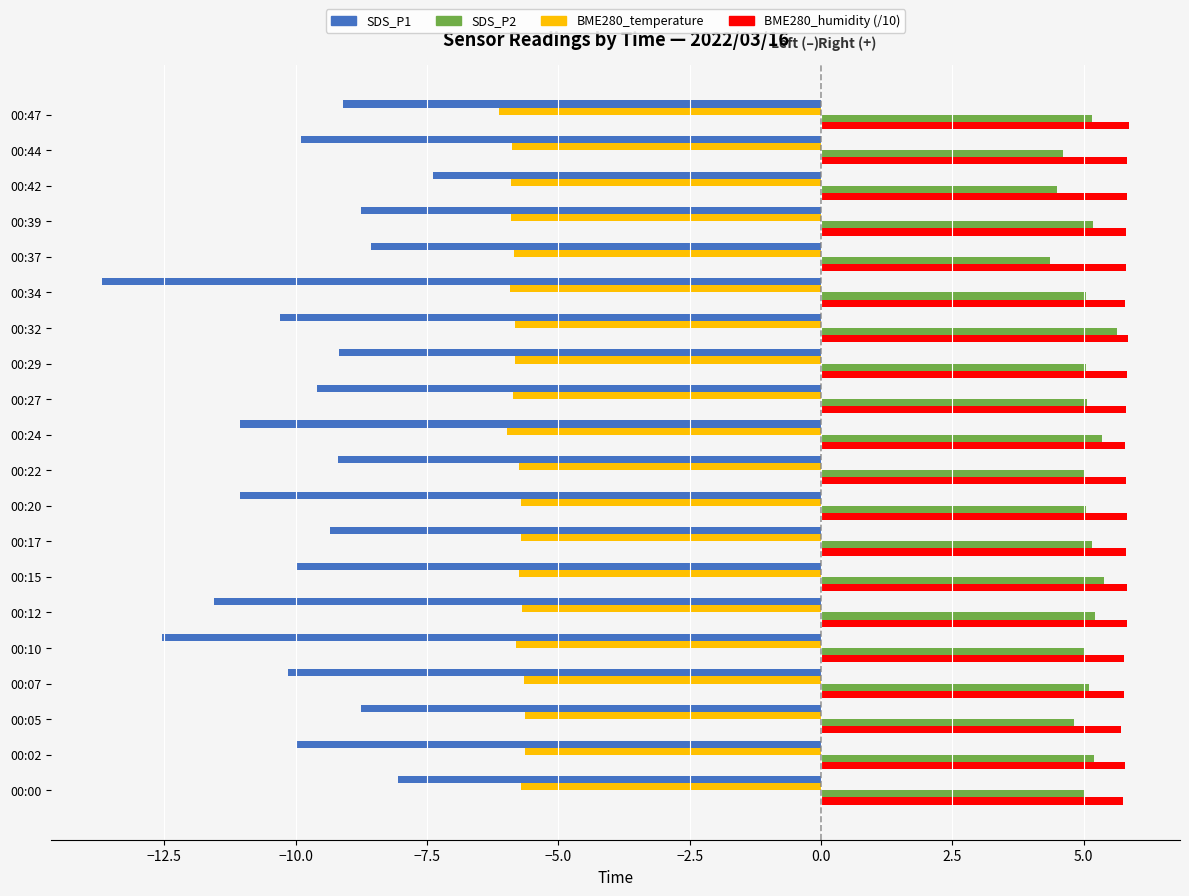

What is the difference between the highest and lowest values at 00:15?

15.8